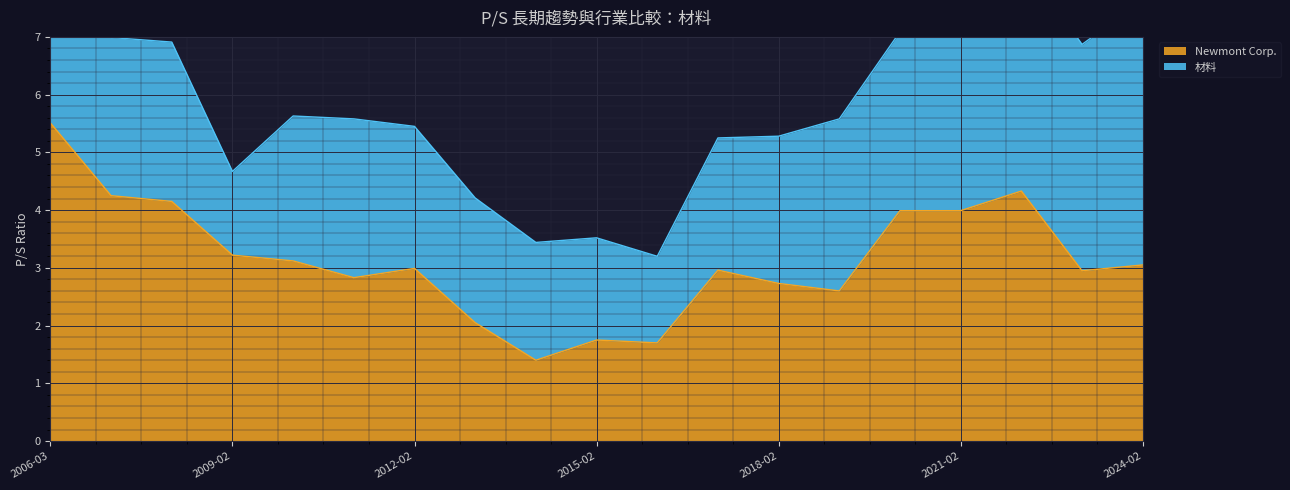

Where is the first local minimum?

2011-02-24